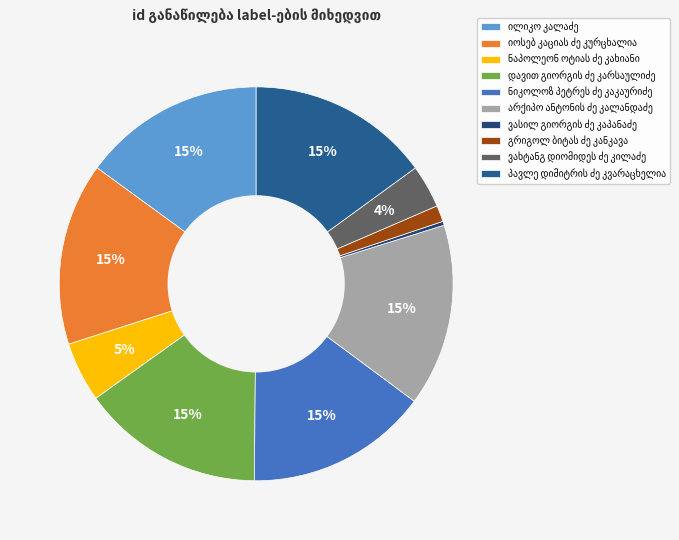

Between დავით გიორგის ძე კარსაულიძე and არქიპო ანტონის ძე კალანდაძე, which is larger?

დავით გიორგის ძე კარსაულიძე